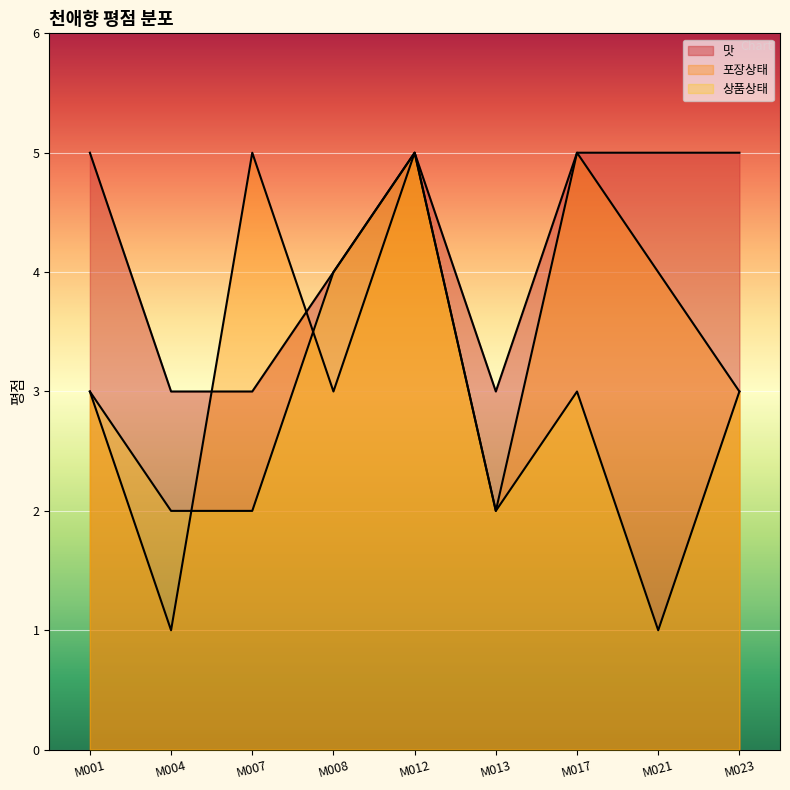

At how many categories does at least one series exceed 2?

9